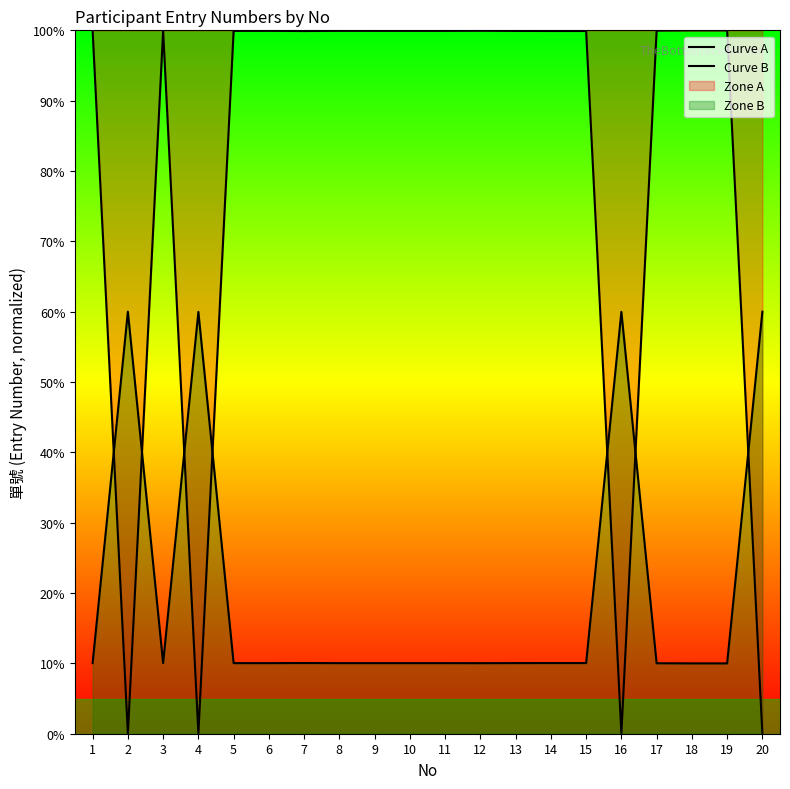

Which category has the lowest value across all series?

20